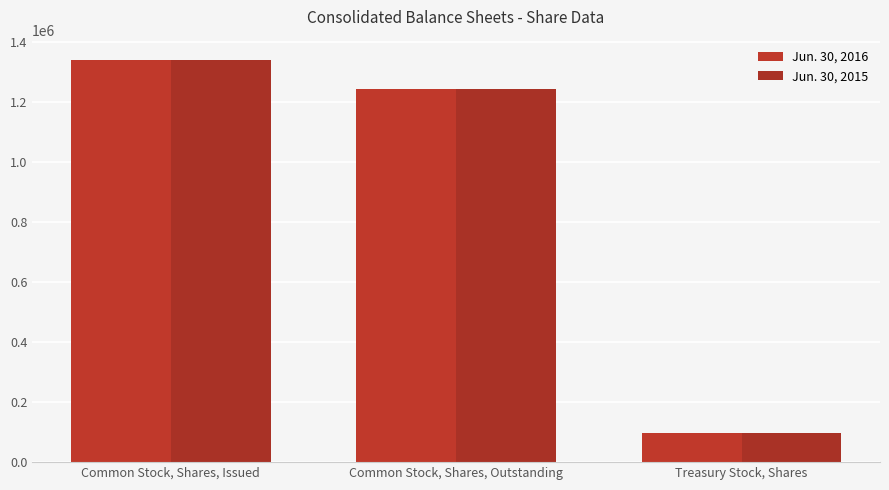

Rank the series at Treasury Stock, Shares from highest to lowest value.

Jun. 30, 2016, Jun. 30, 2015